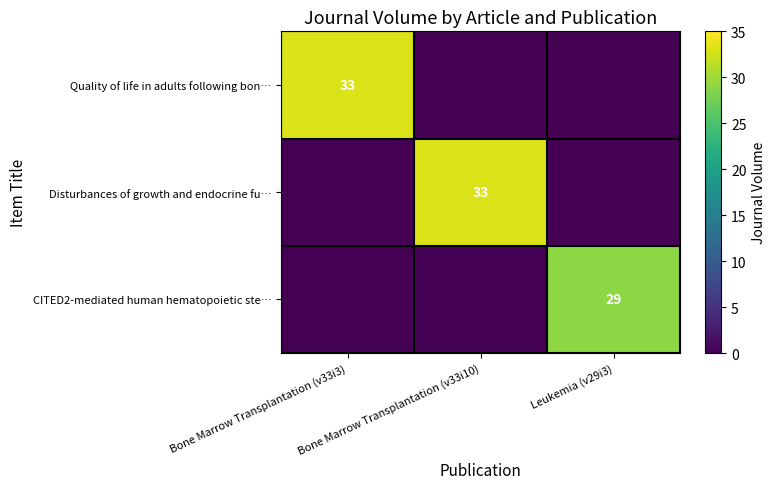

The Disturbances of growth and endocrine fu… series shows 33 at Bone Marrow Transplantation (v33i10). True or false?

True